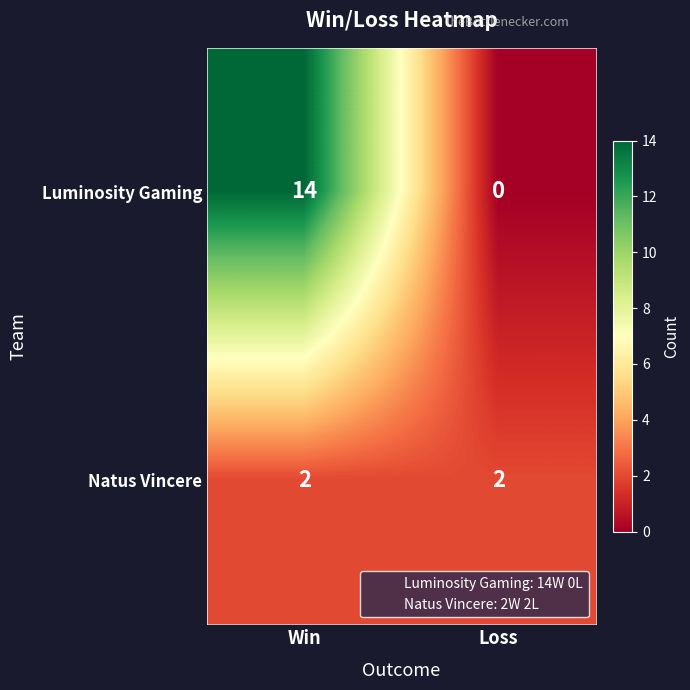

At which category is the sum across all series the highest?

Win